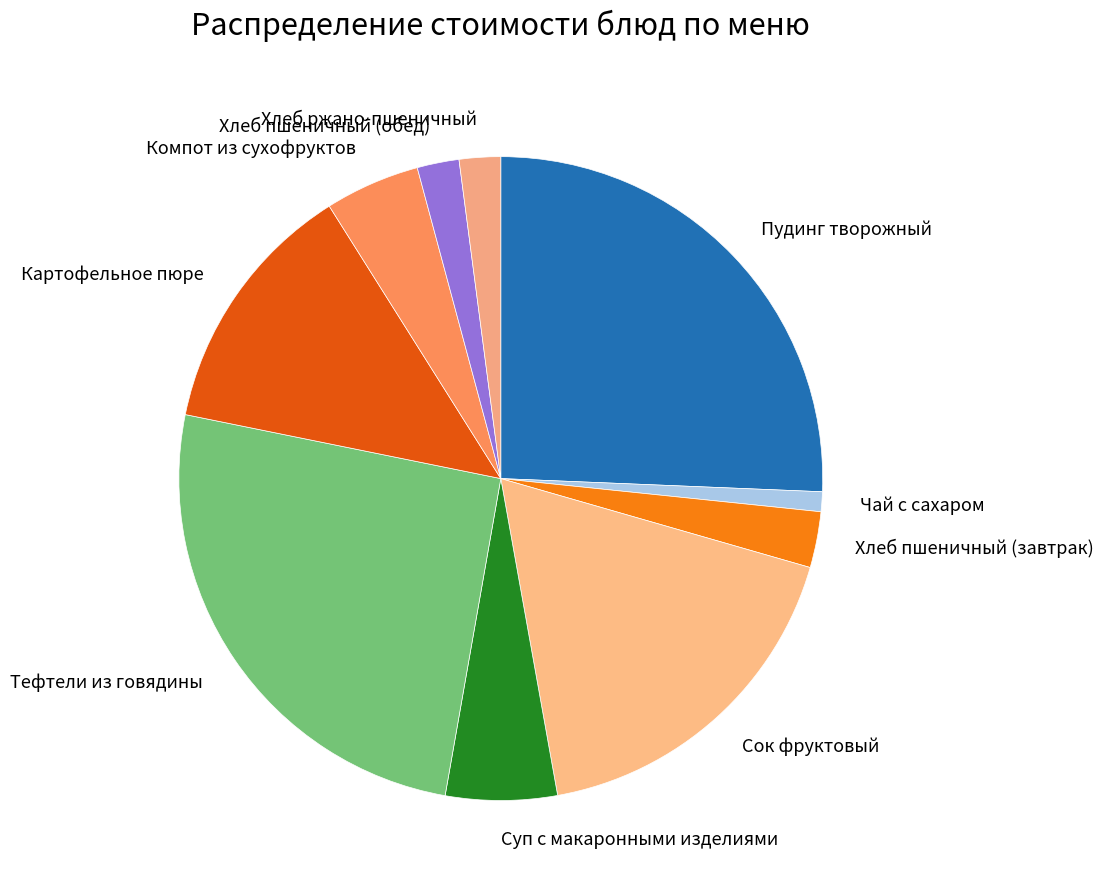

True or false: Хлеб пшеничный (обед) accounts for 11% of the total.

False